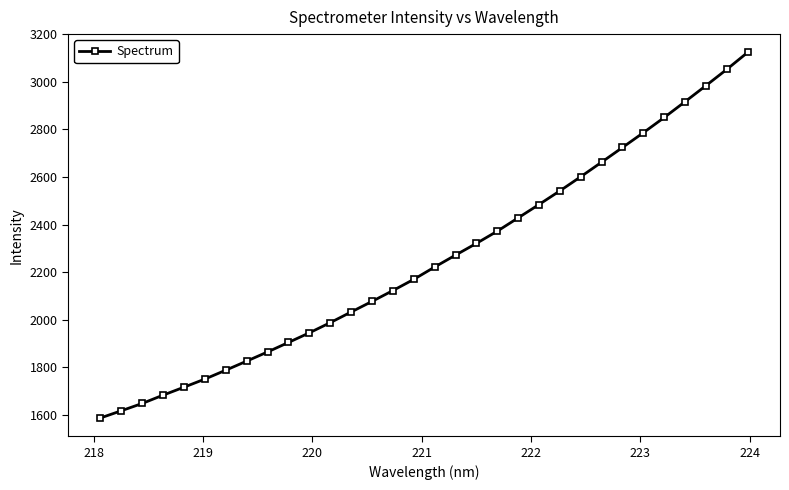

True or false: there are more than 0 points higher than both neighbors.

False